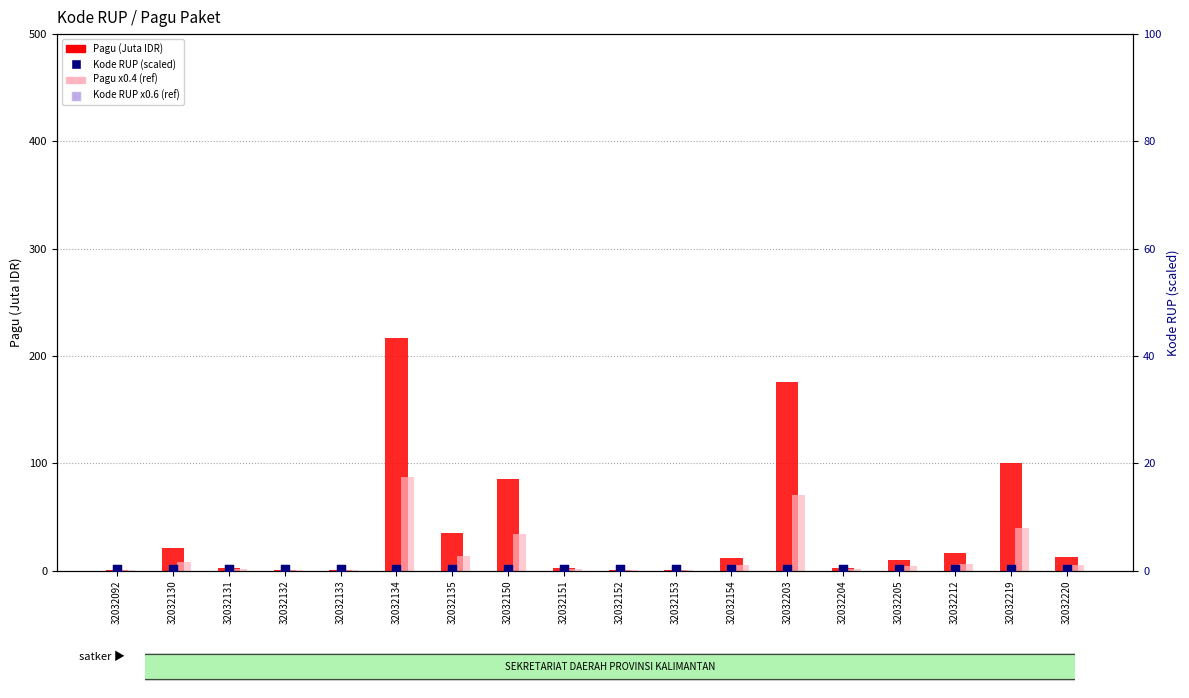

Which series has the largest total across all categories?

Pagu (Juta IDR)